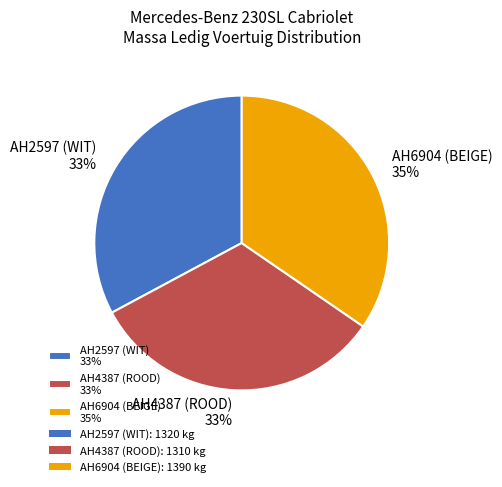

To the nearest percent, what is the combined percentage of AH6904 (BEIGE) and AH4387 (ROOD)?

67%